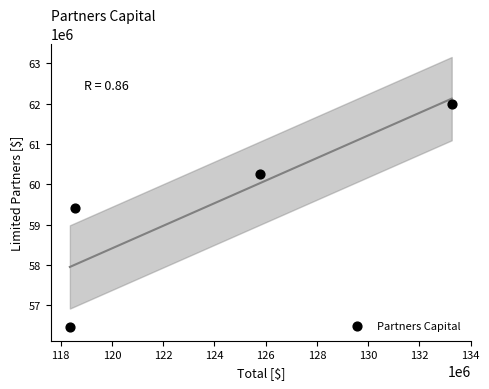

What is the range of Y values (max minus min)?

5537091